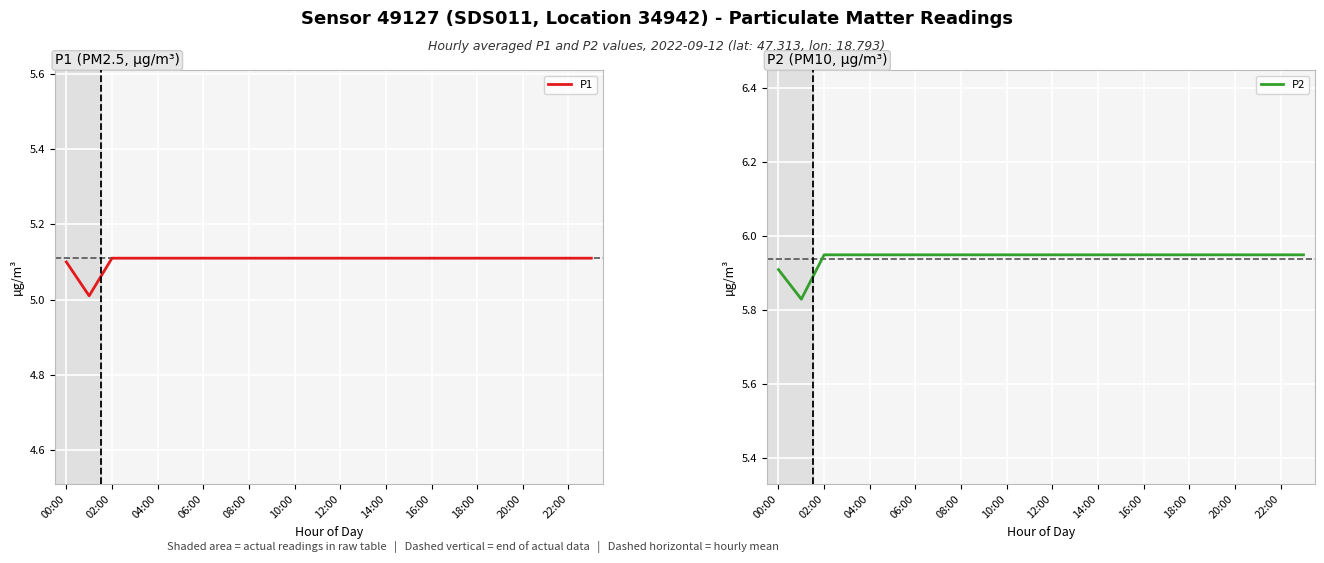

What is the lowest value of the P1 series?

5.0